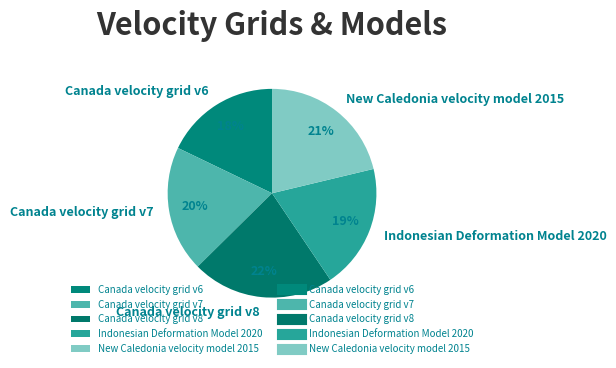

How many slices are in this pie chart?

5